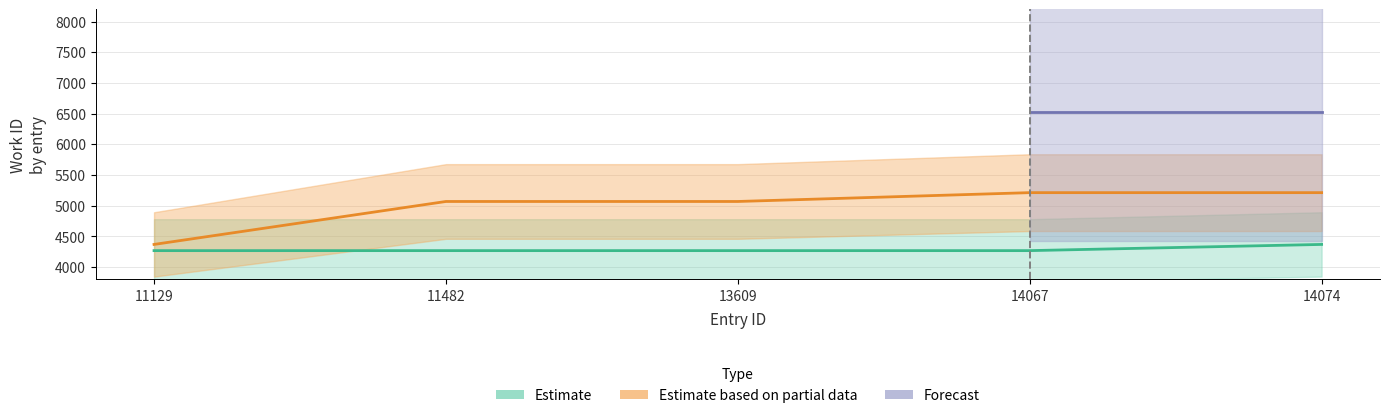

The value of Estimate at 11482 is 7576. True or false?

False